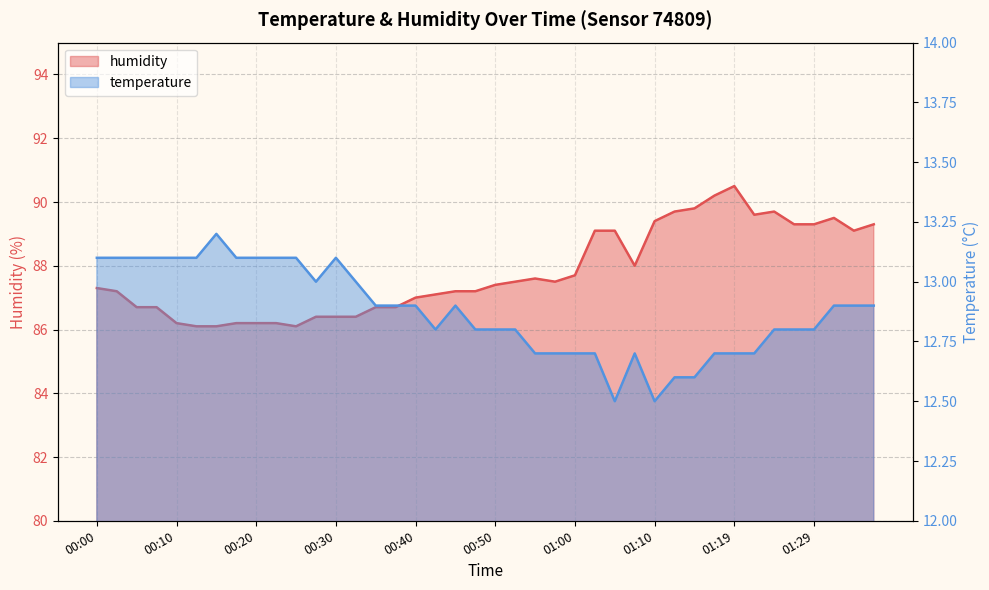

What is the lowest value of the temperature series?

12.5